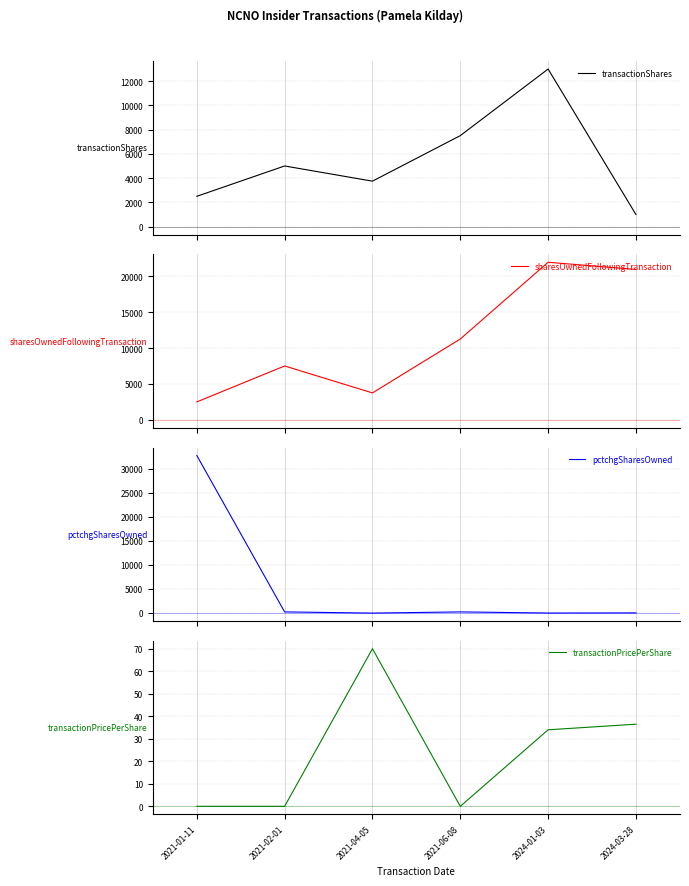

Which series has the largest range (max minus min)?

pctchgSharesOwned